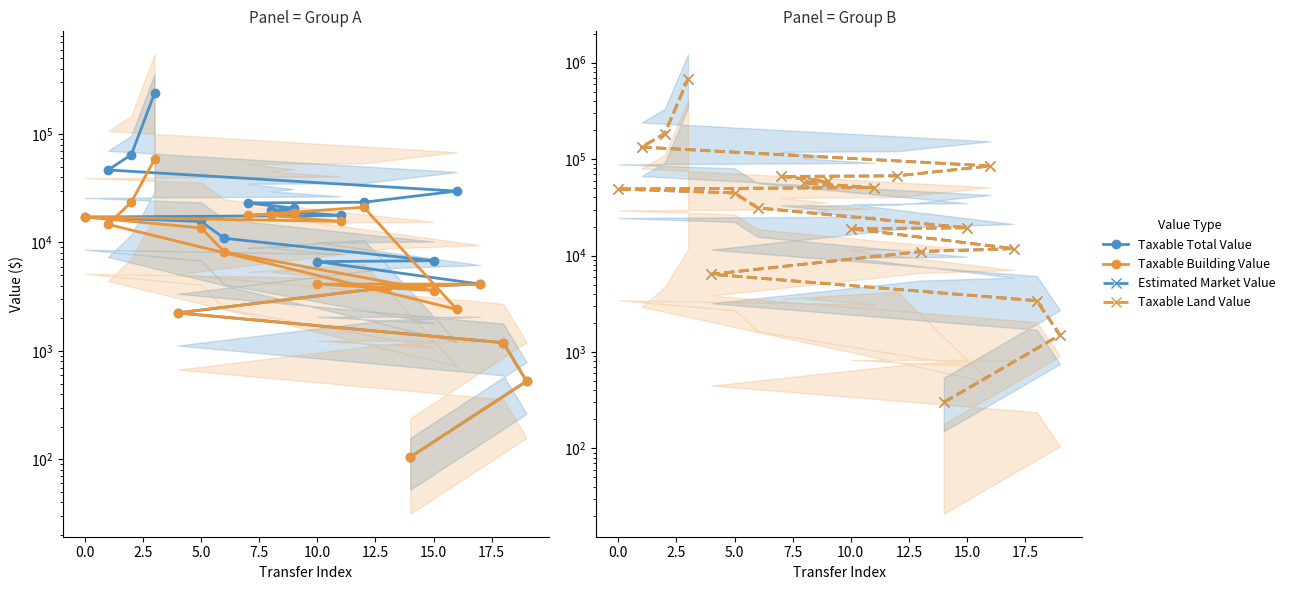

How many values in the Taxable Total Value series are below 17150?

10